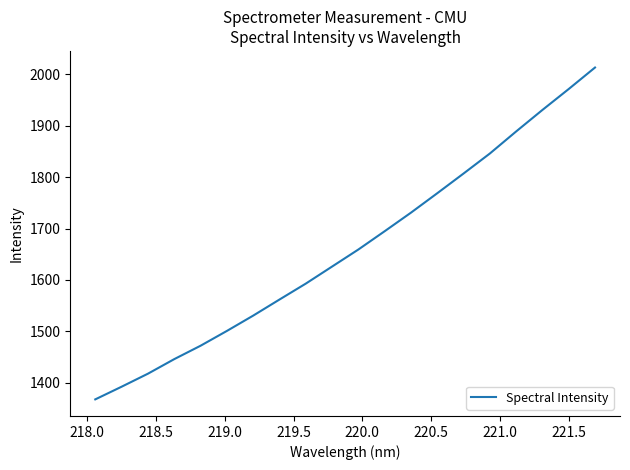

What is the greatest value displayed?

2013.1